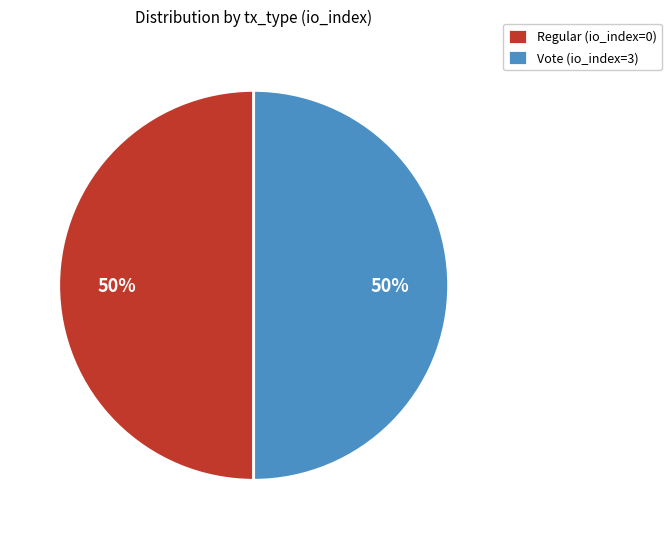

What is the ratio of the value at Vote (io_index=3) to the value at Regular (io_index=0)?

1.0